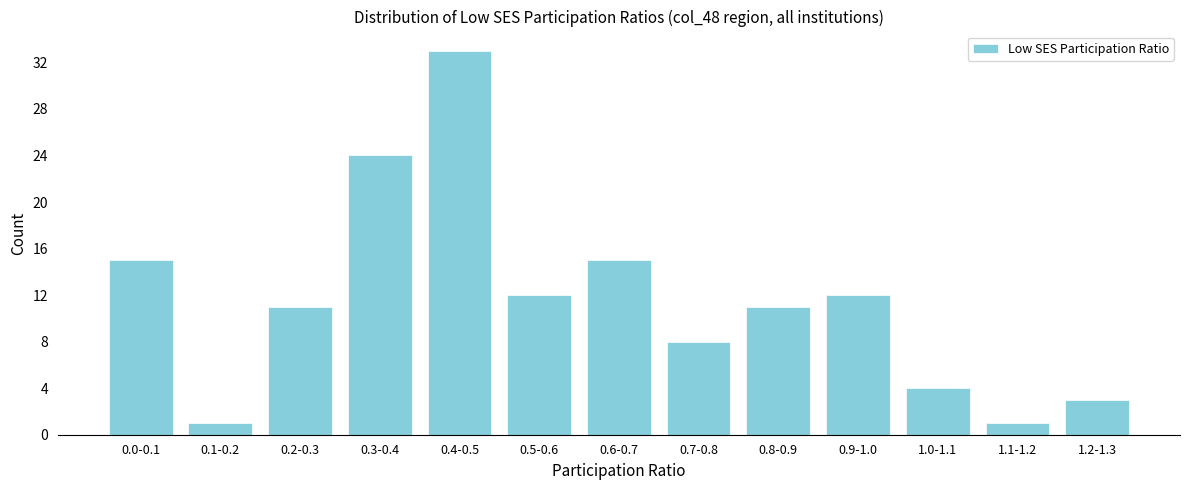

Reading left to right, transcribe all the data shown in this chart.

15	1	11	24	33	12	15	8	11	12	4	1	3